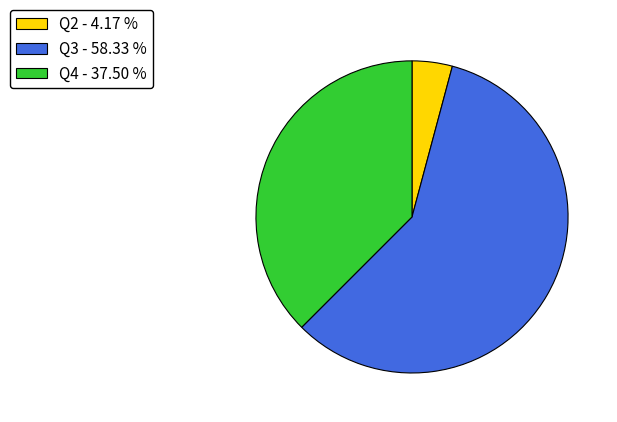

Do Q2 - 4.17 % and Q4 - 37.50 % together represent more than half of the pie?

No